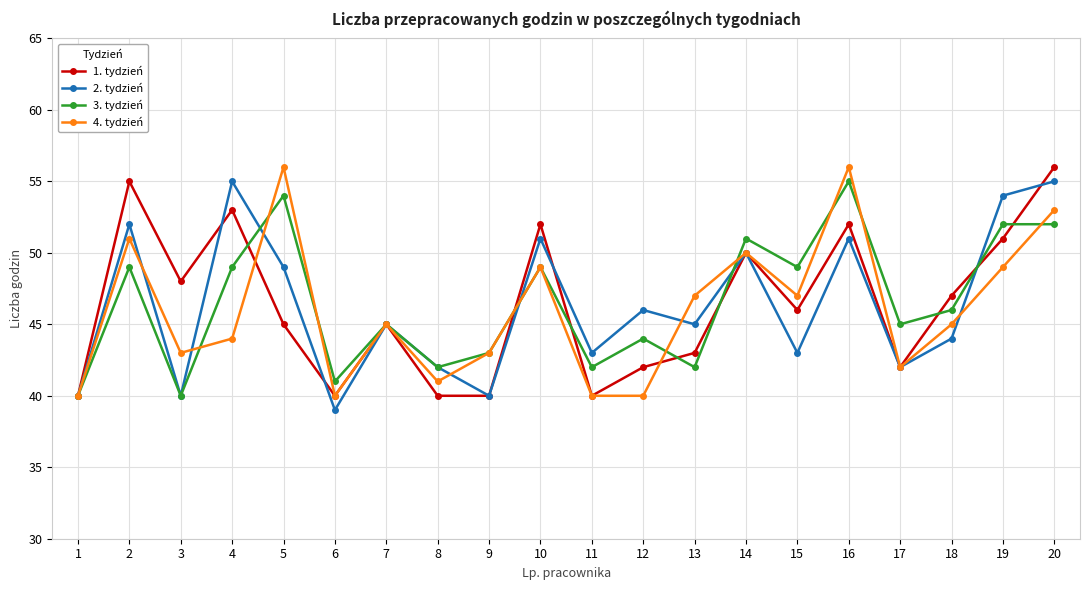

What is the approximate value of 2. tydzień at 12, to the nearest 5?

45